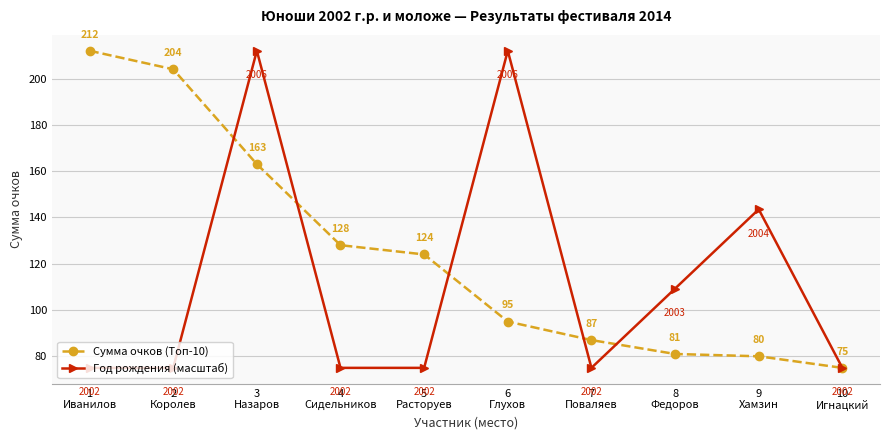

True or false: Сумма очков (Топ-10) has more than 1 interior local peaks.

False